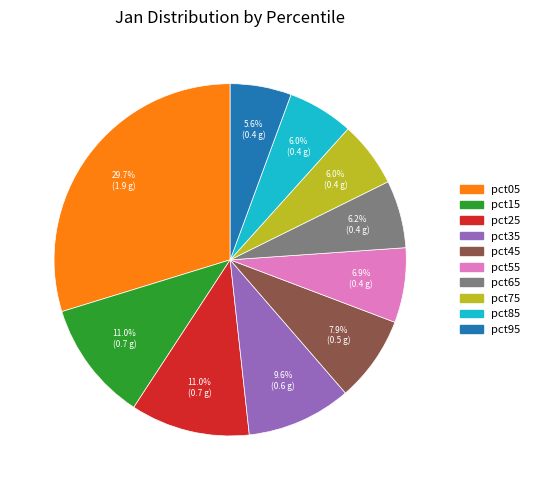

To the nearest percent, what percentage of the pie is pct95?

6%